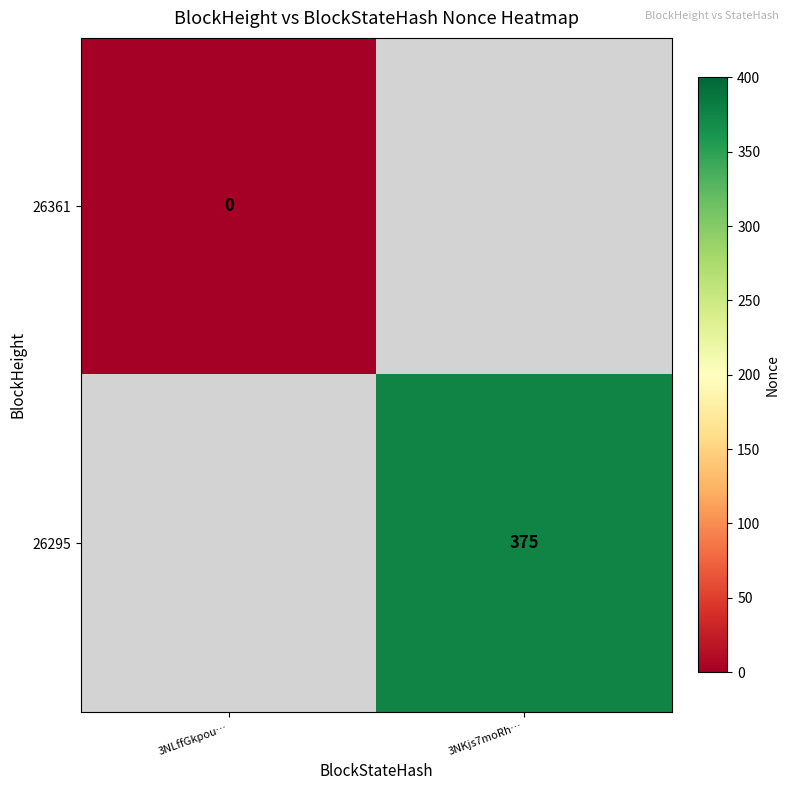

True or false: 26295 has a value of 375 at 3NKjs7moRh….

True